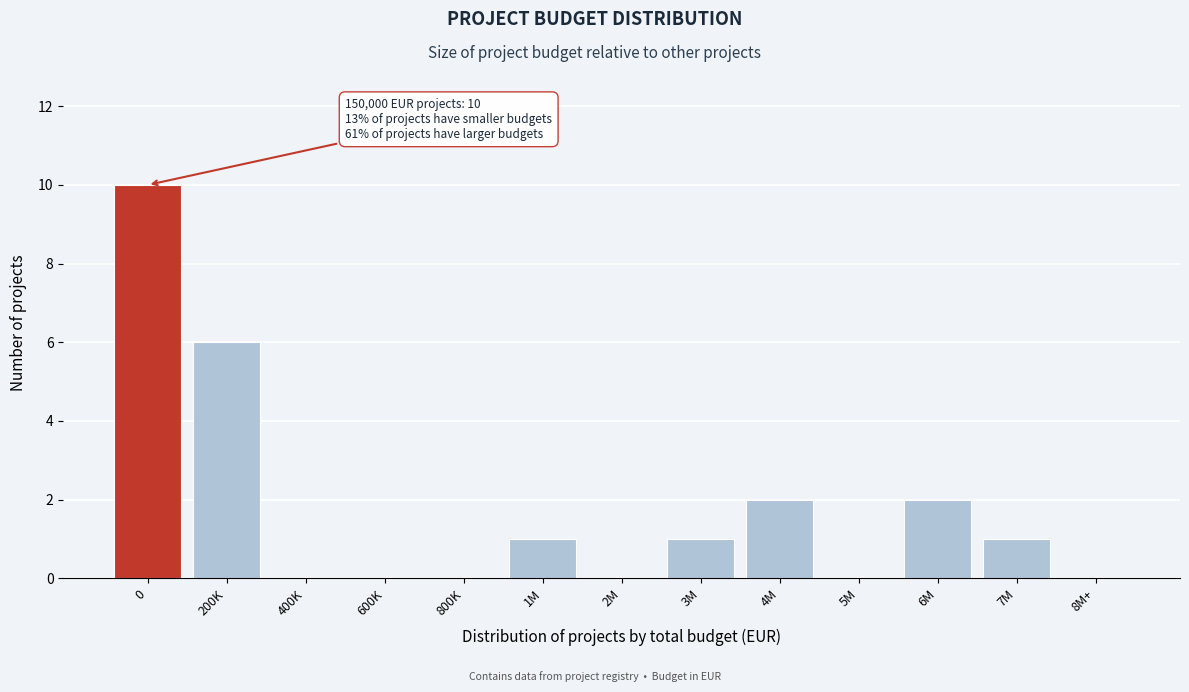

Reading right to left, what are all the values shown in this chart?

8M+=0	7M=1	6M=2	5M=0	4M=2	3M=1	2M=0	1M=1	800K=0	600K=0	400K=0	200K=6	0=10